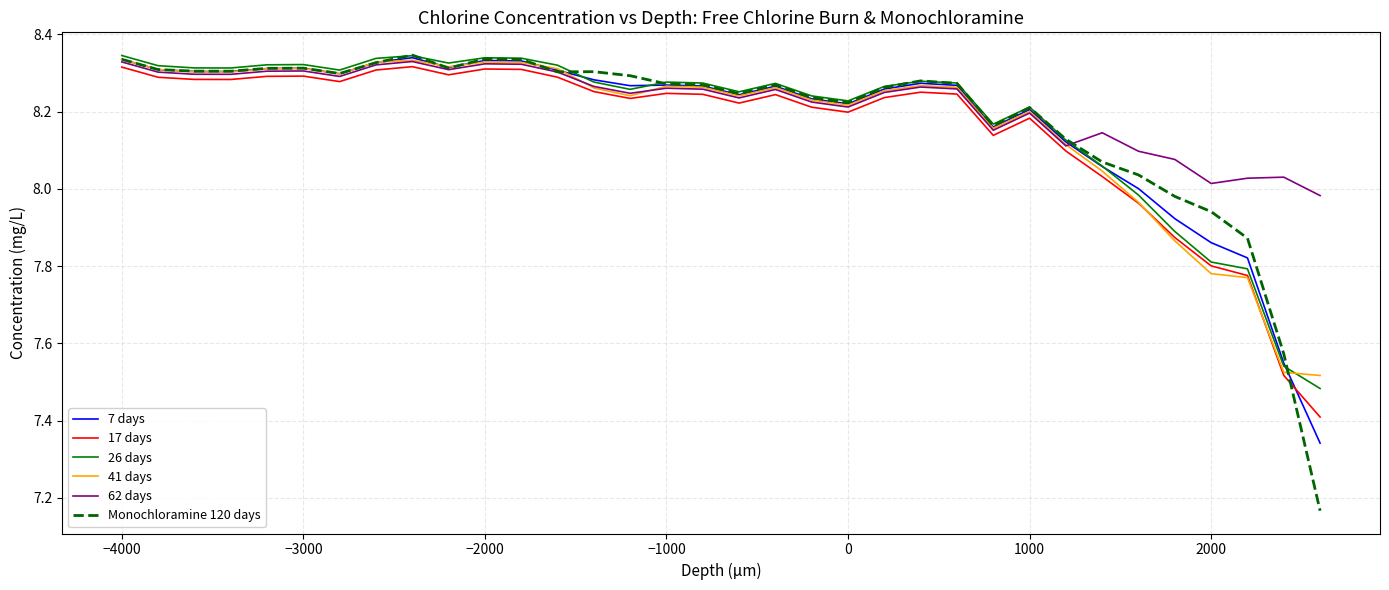

In 41 days, how many points are lower than both neighbors (excluding endpoints)?

7